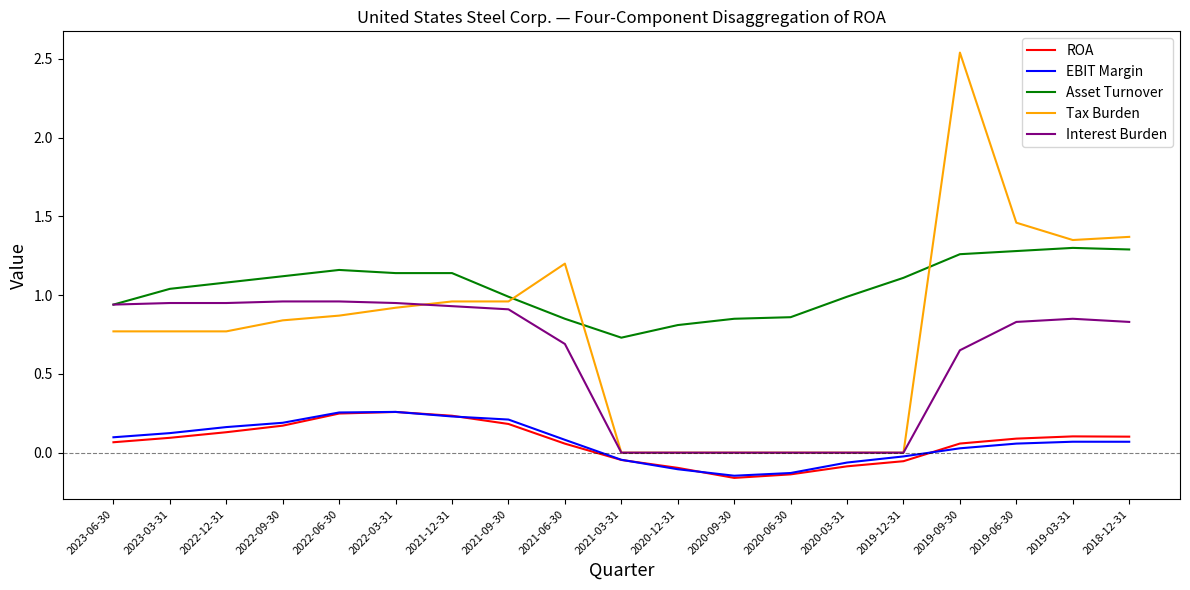

Which label corresponds to the largest value in the chart?

2019-09-30